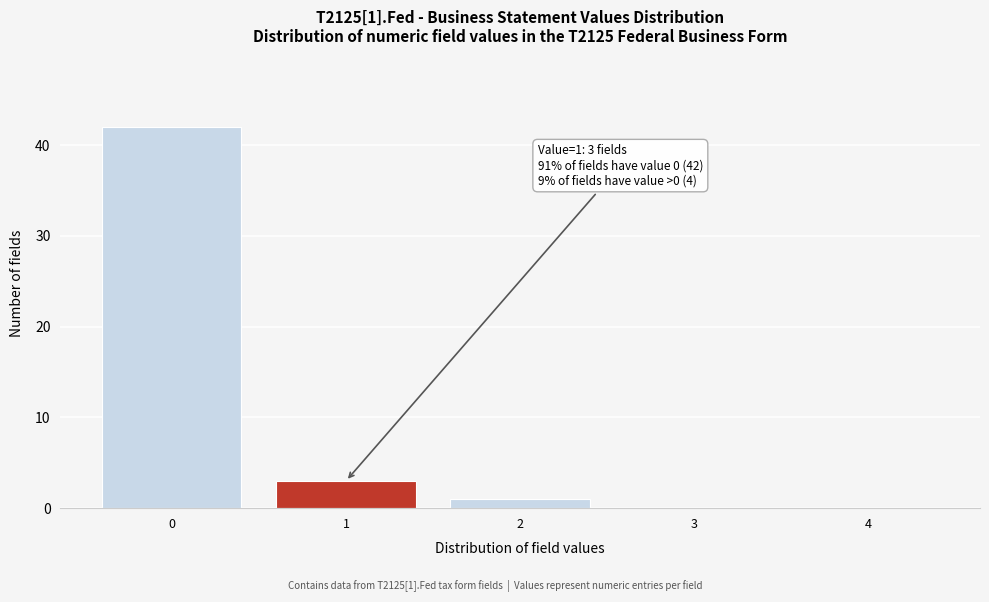

Reading left to right, transcribe all the data shown in this chart.

0=42	1=3	2=1	3=0	4=0